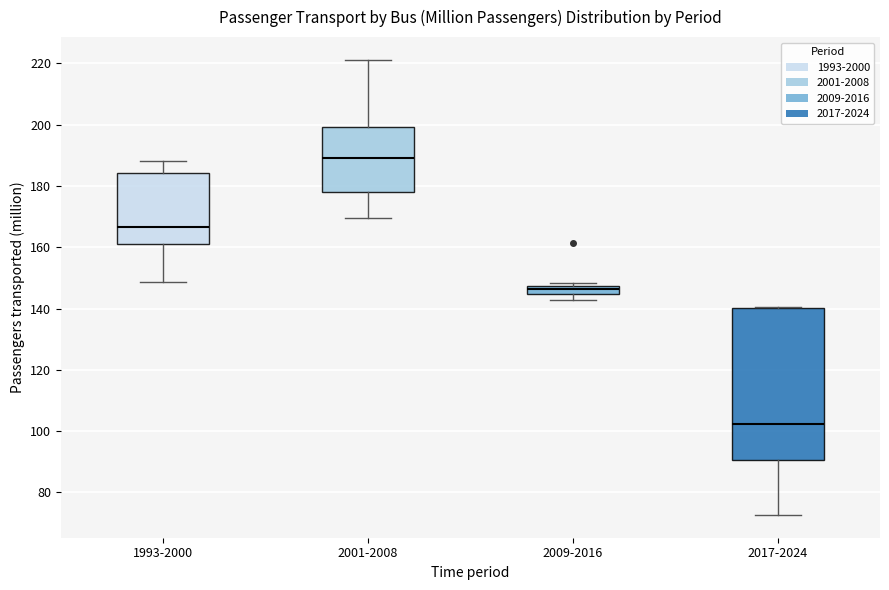

Which box is the tallest, from its lower edge to its upper edge?

2017-2024